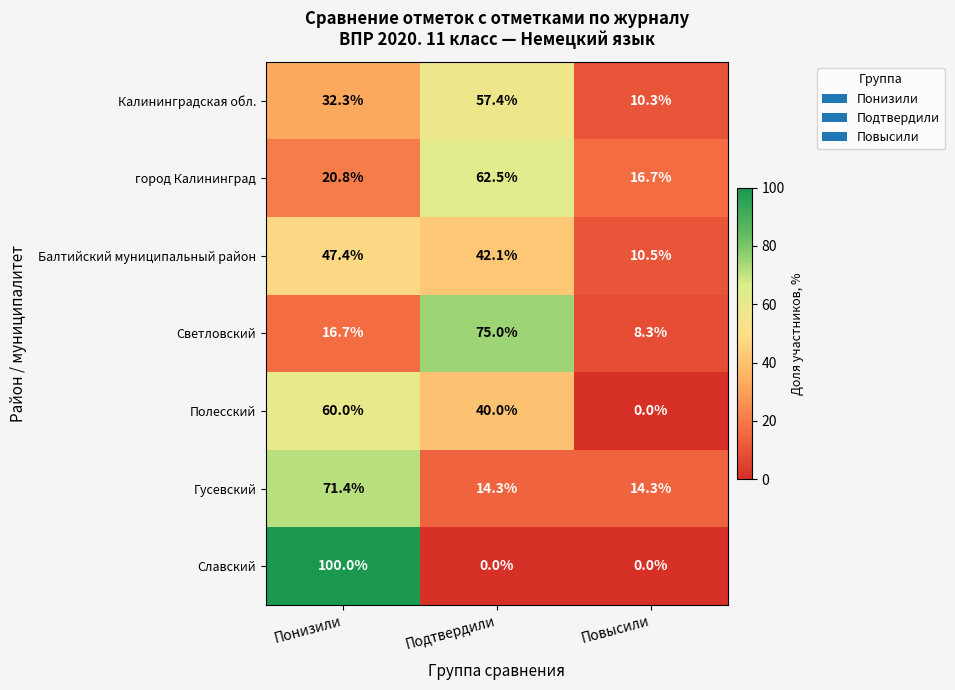

At which category is the sum across all series the highest?

Понизили